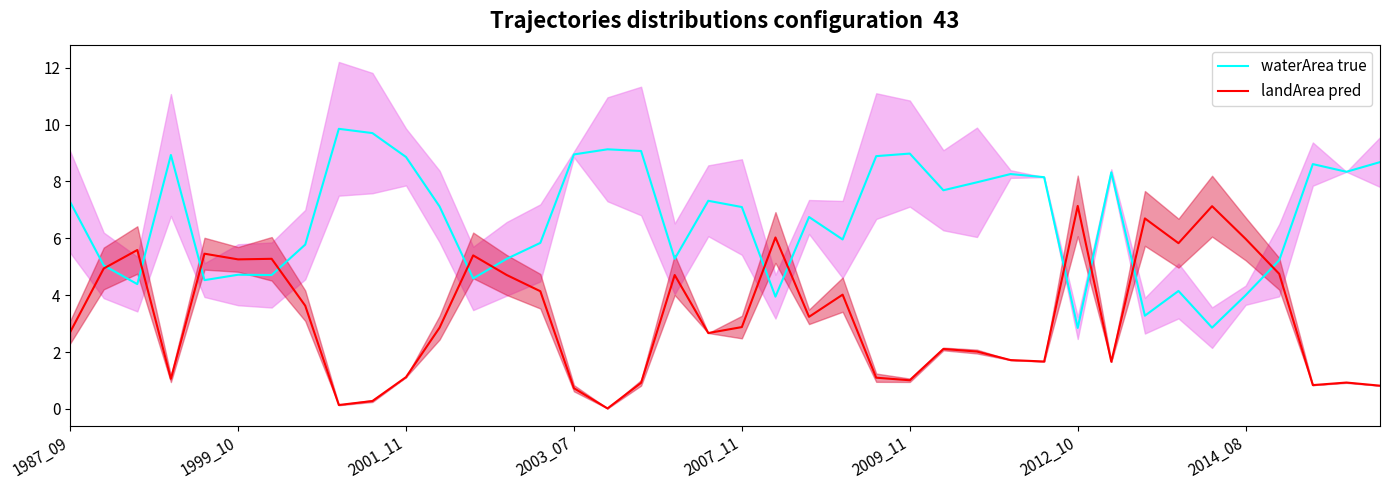

What is the value of the landArea pred point at the 21st from the left?

2.9